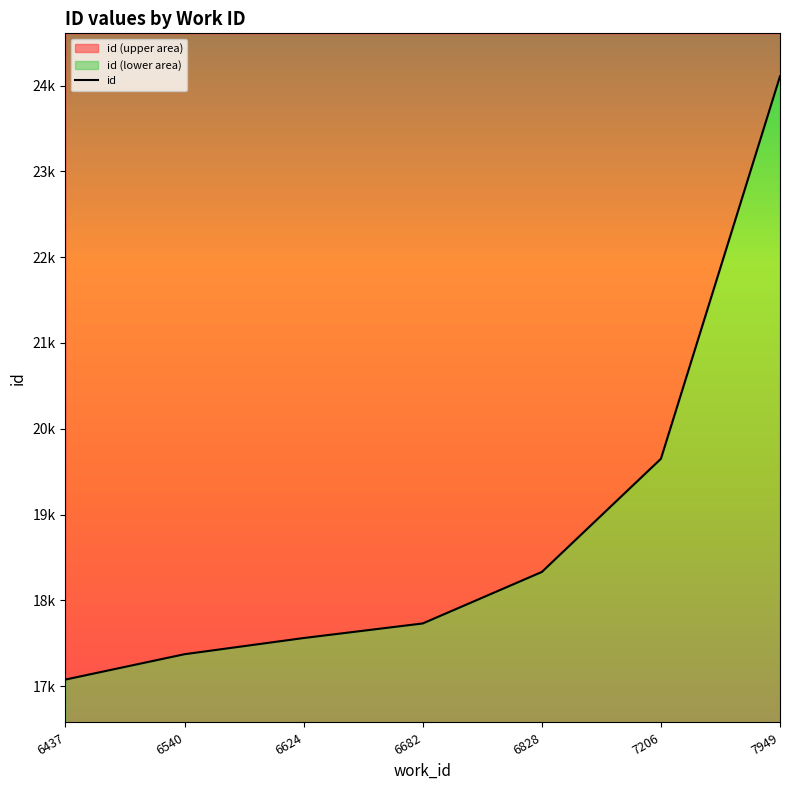

What is the greatest value displayed?

24108.0